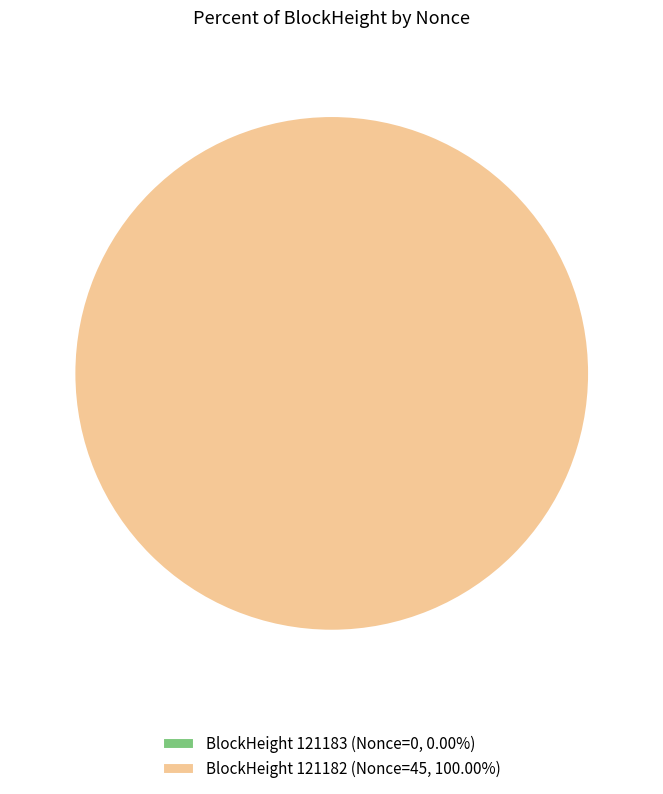

To the nearest percent, what is the combined percentage of 121182 and 121183?

100%